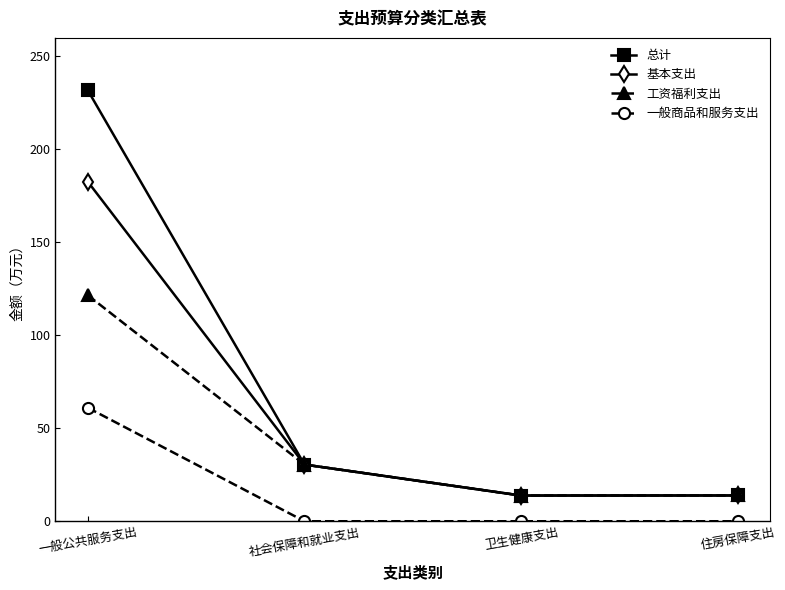

At how many categories does at least one series exceed 90?

1